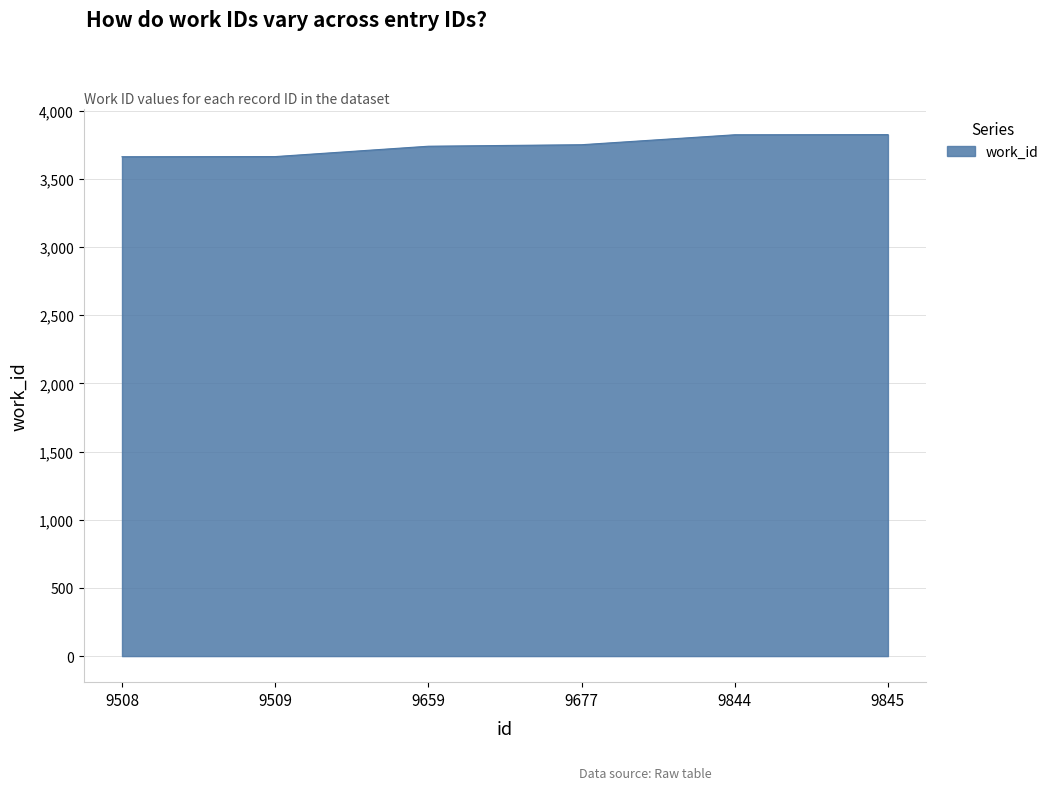

What is the difference between the second highest and second lowest values?

160